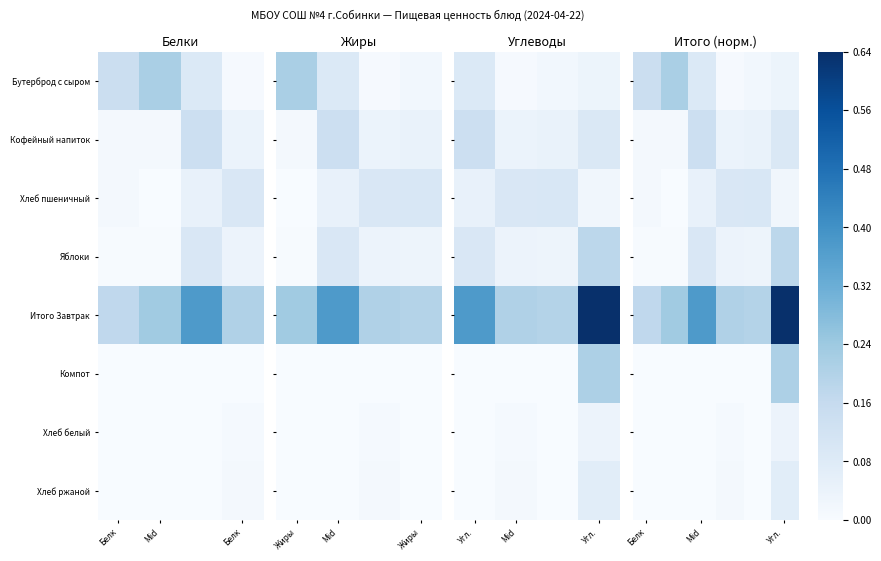

The Хлеб ржаной series shows 0.0 at Белк. True or false?

False